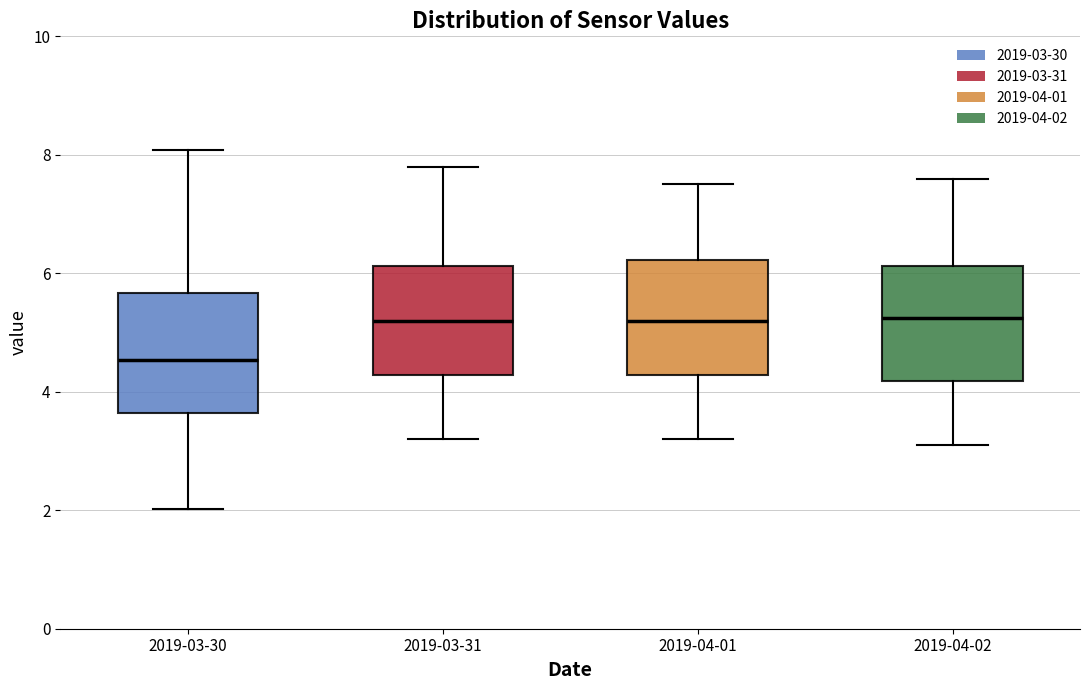

Where does the lower whisker of the box for 2019-04-01 end on the y-axis? The values are not printed on the chart, so give them approximately, as read against the axis.

3.2